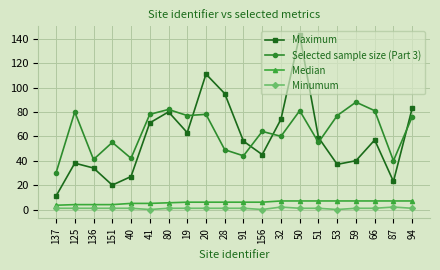

What is the difference between the Median values at 50 and 41?

2.0